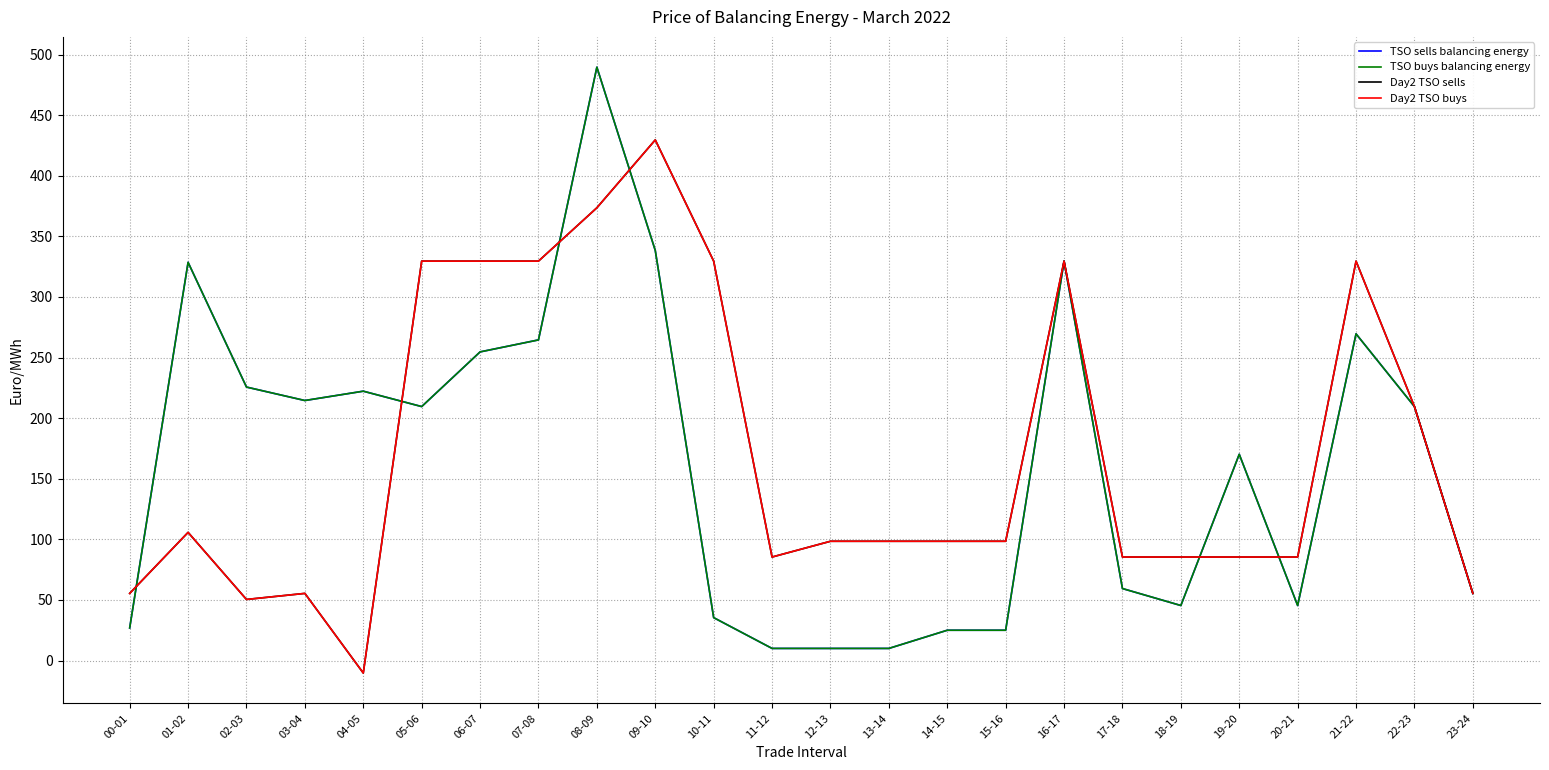

Does the chart display data point markers on the line(s)?

No